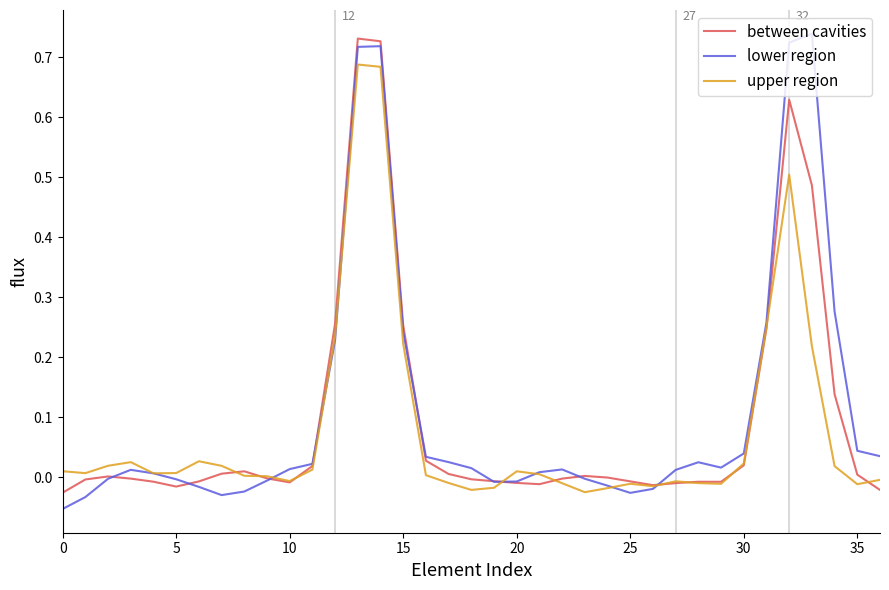

True or false: upper region has more than 0 points higher than both neighbors.

True